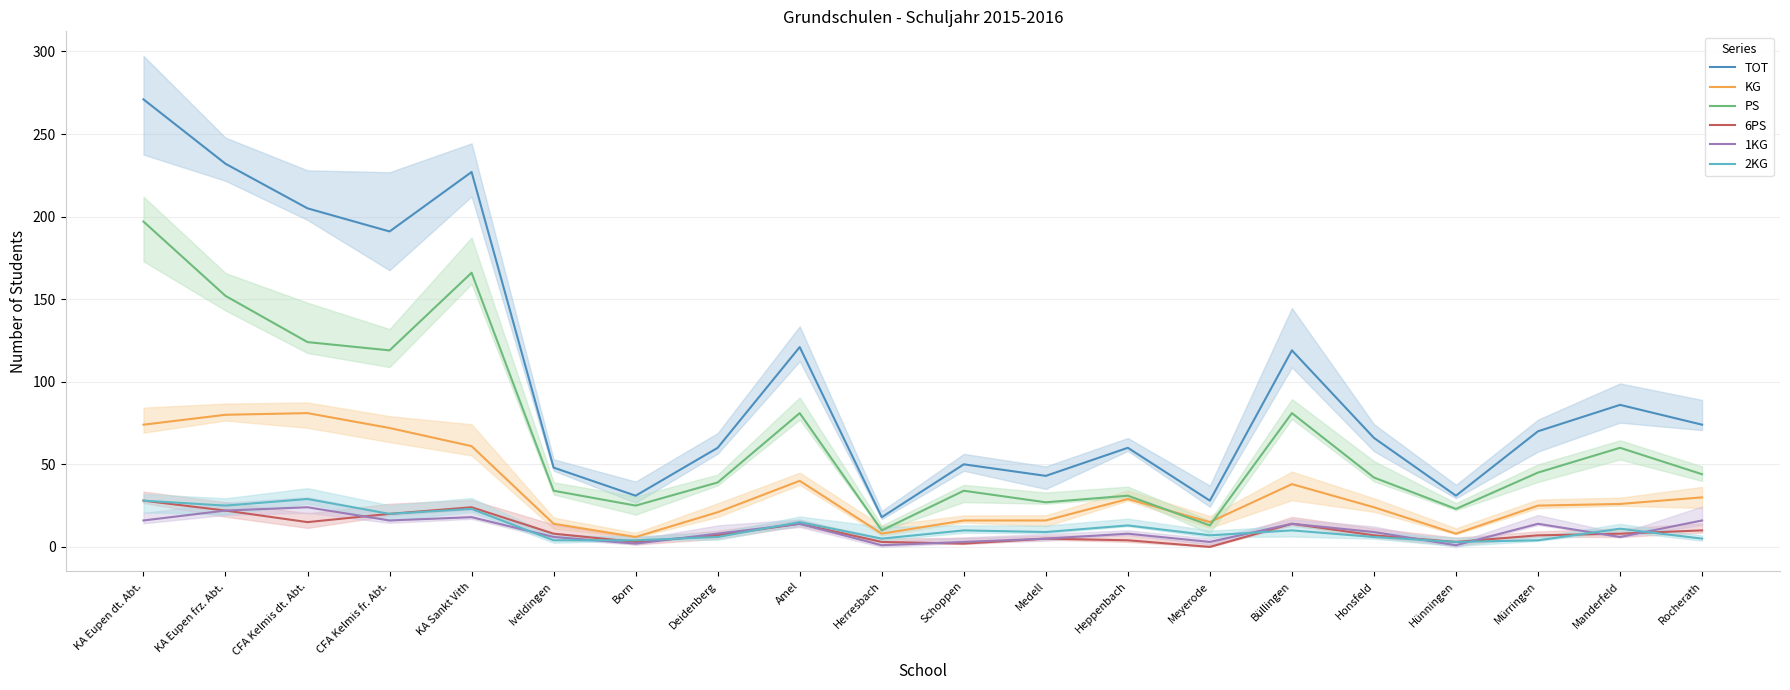

Between Born and Honsfeld, which is larger?

Honsfeld